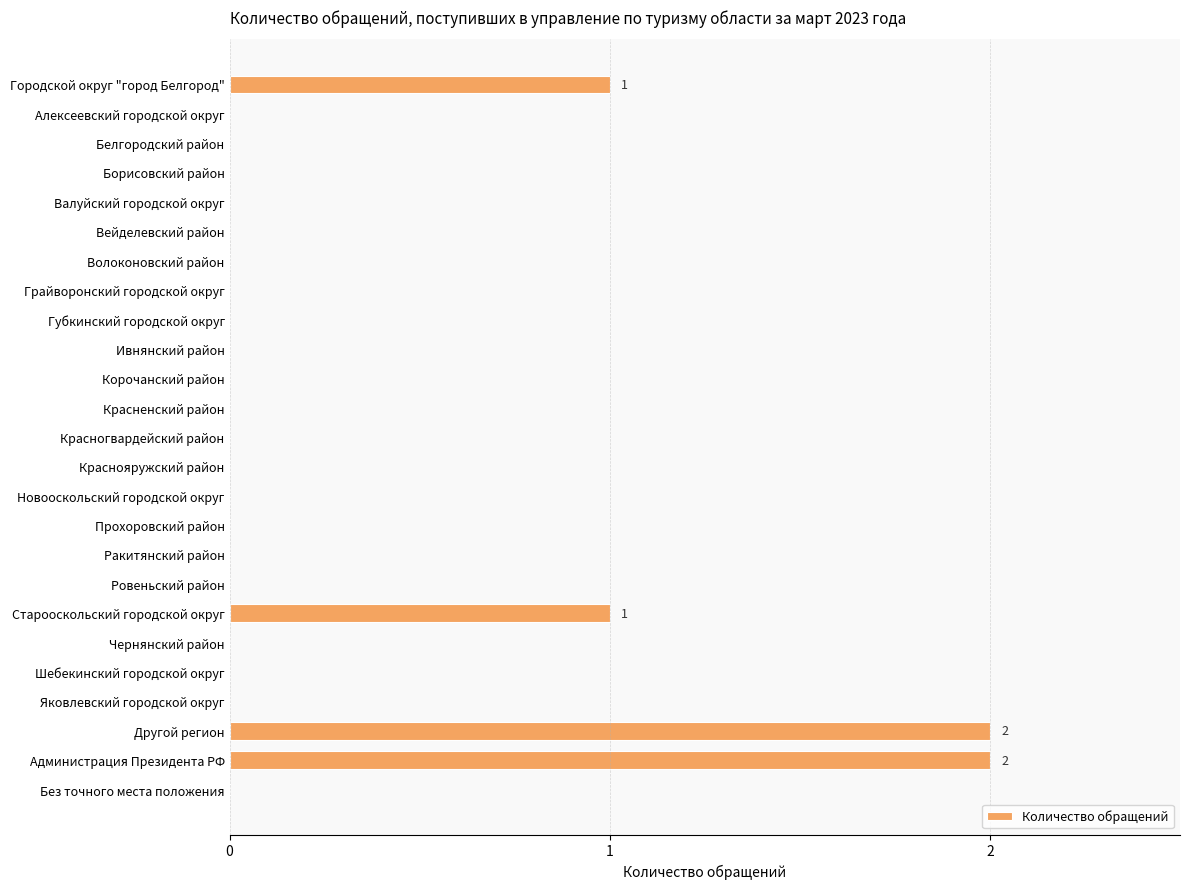

The chart shows a value of -1 at Краснояружский район. True or false?

False